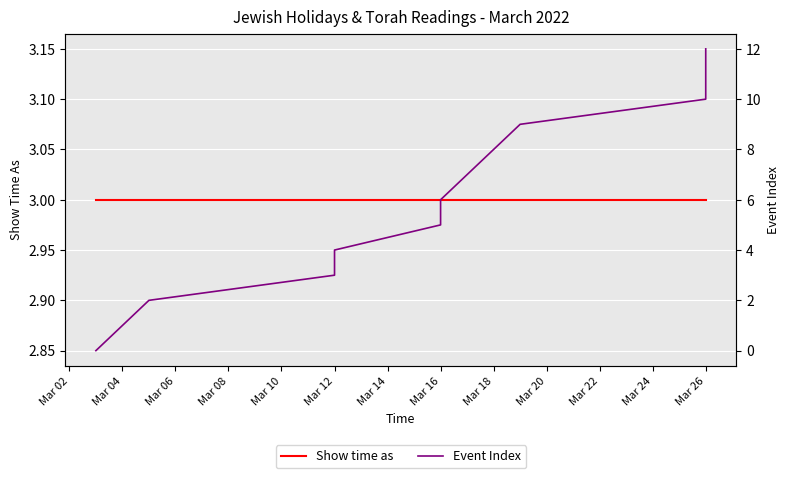

Rank the series by their maximum value, from lowest to highest.

Show time as, Event Index